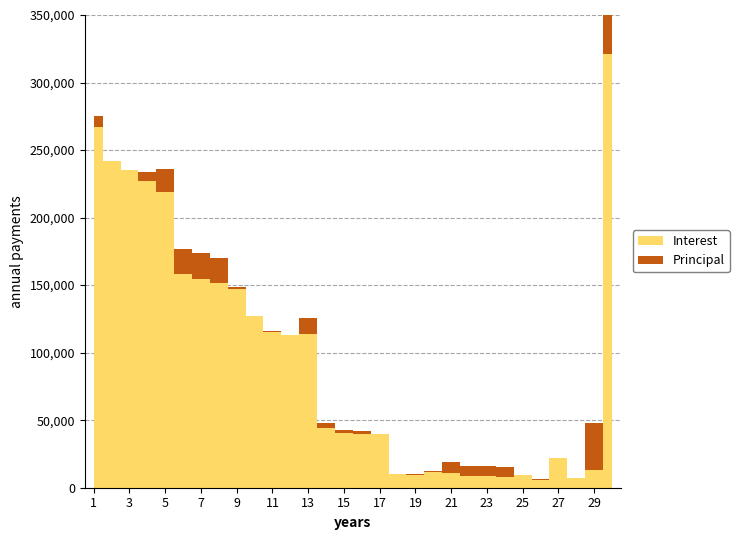

Where does the Interest series first go above 44150?

1